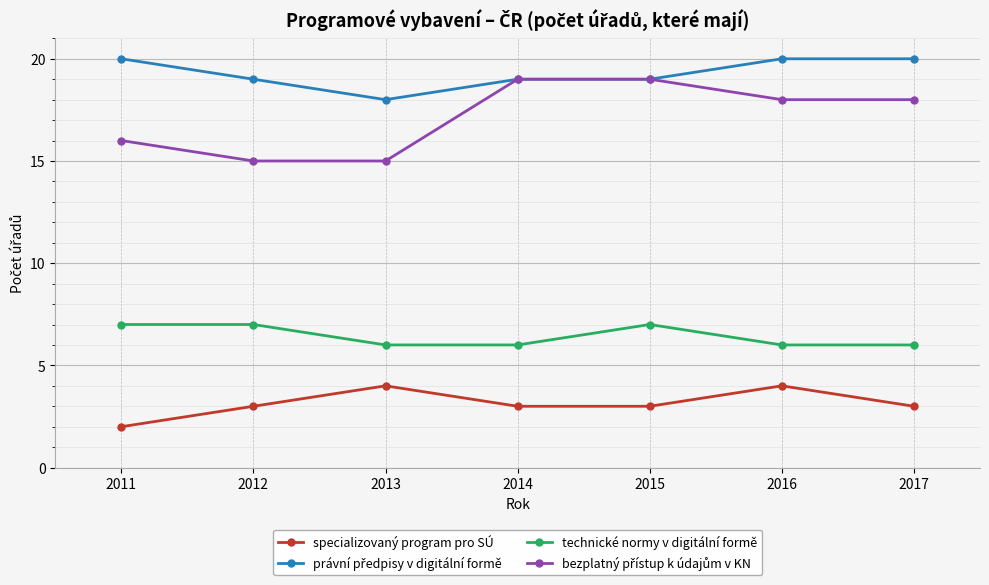

What is the total value across all series at 2017?

47